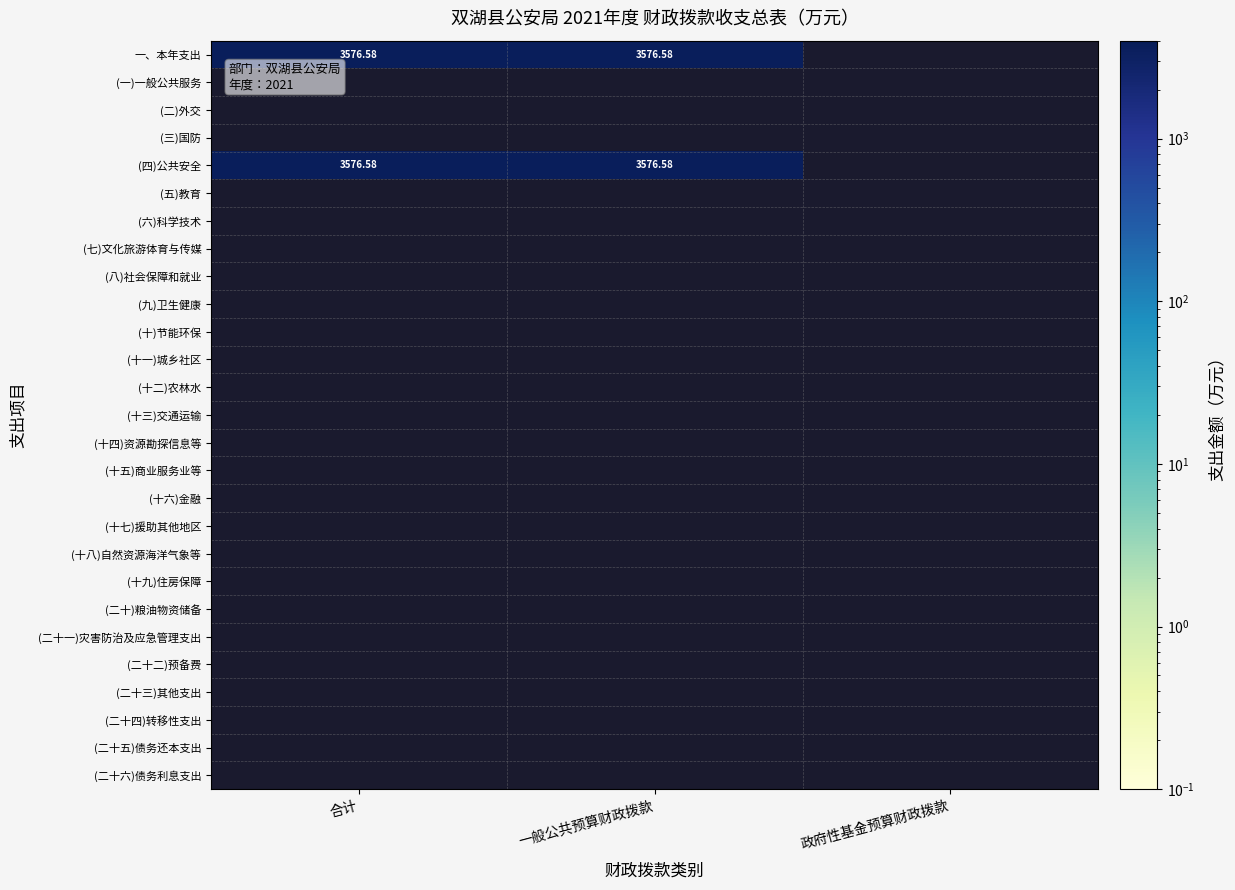

What is the sum of all 一般公共预算财政拨款 values?

7153.2